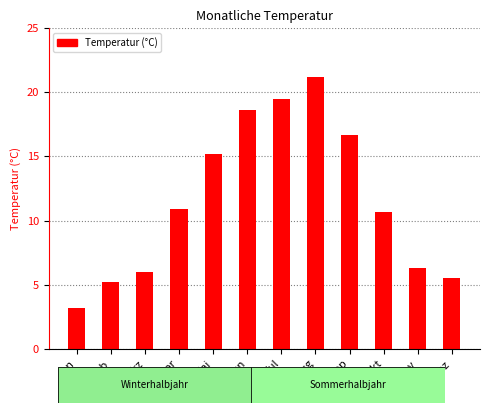

Reading left to right, list all the values displayed in this chart.

3.2	5.2	6.0	10.9	15.2	18.6	19.5	21.2	16.7	10.7	6.3	5.5